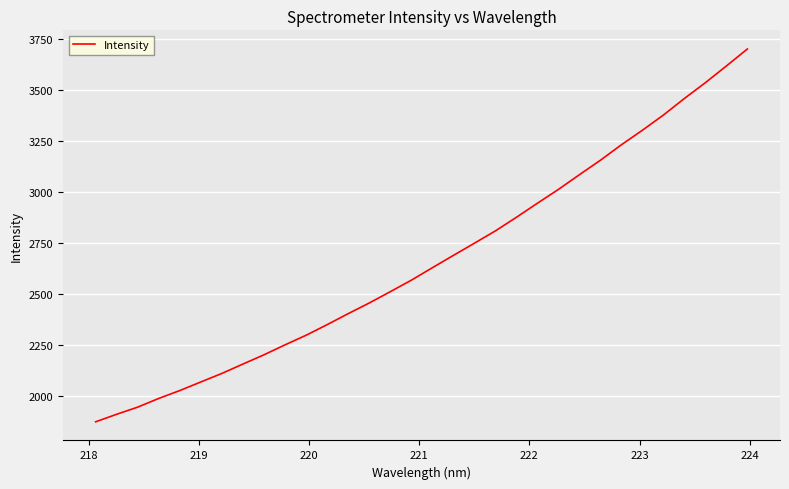

What is the difference between the second highest and second lowest values?

1708.0